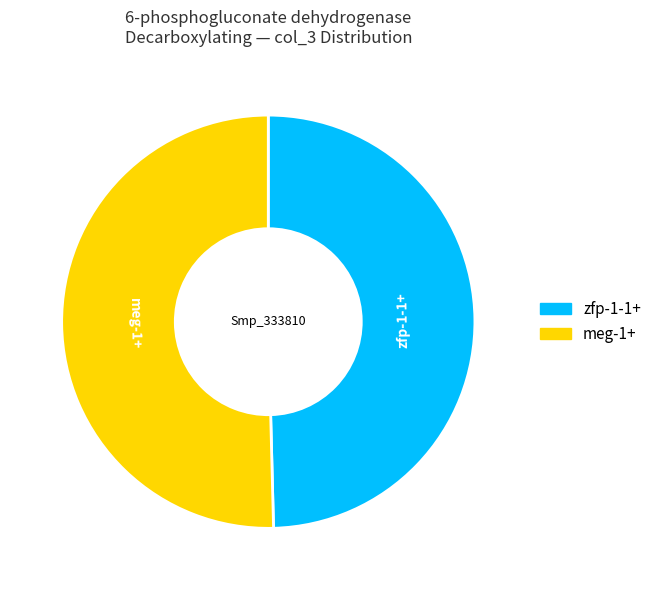

Rank the categories by value from highest to lowest.

meg-1+, zfp-1-1+